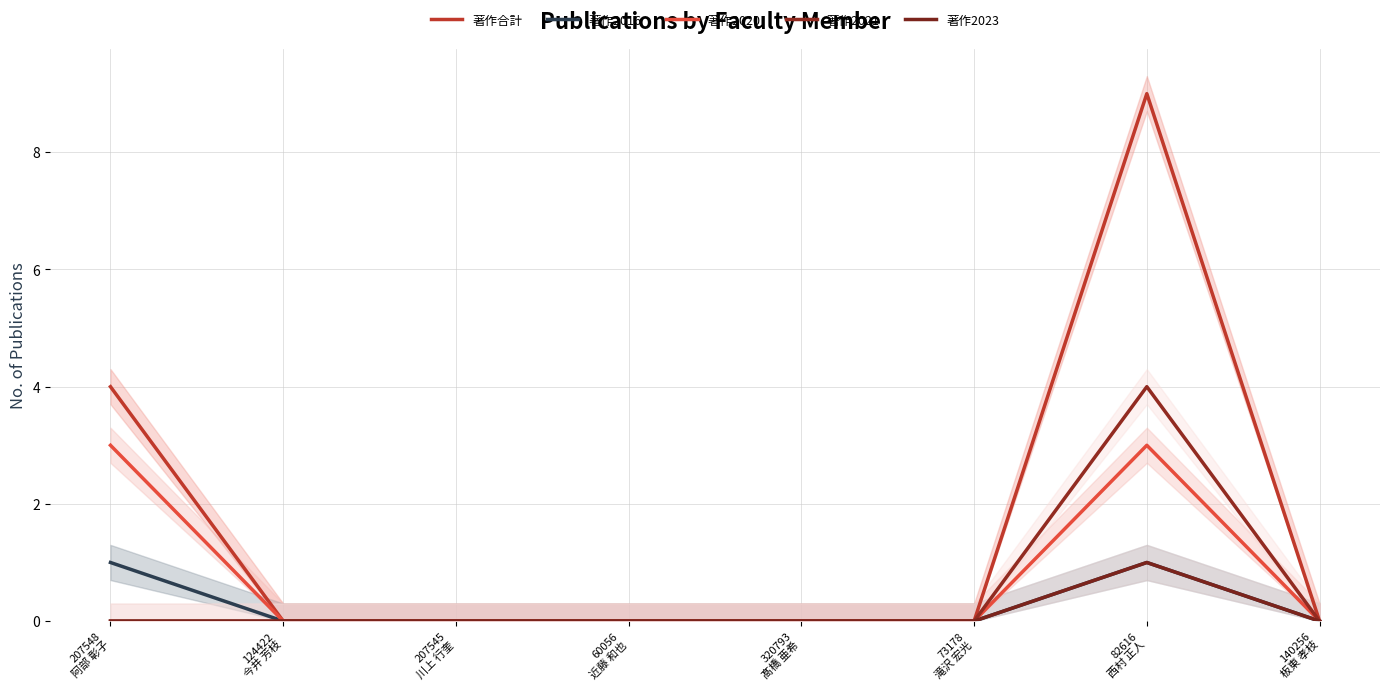

Which has a higher value, 207548
阿部 彰子 or 82616
西村 正人?

82616
西村 正人